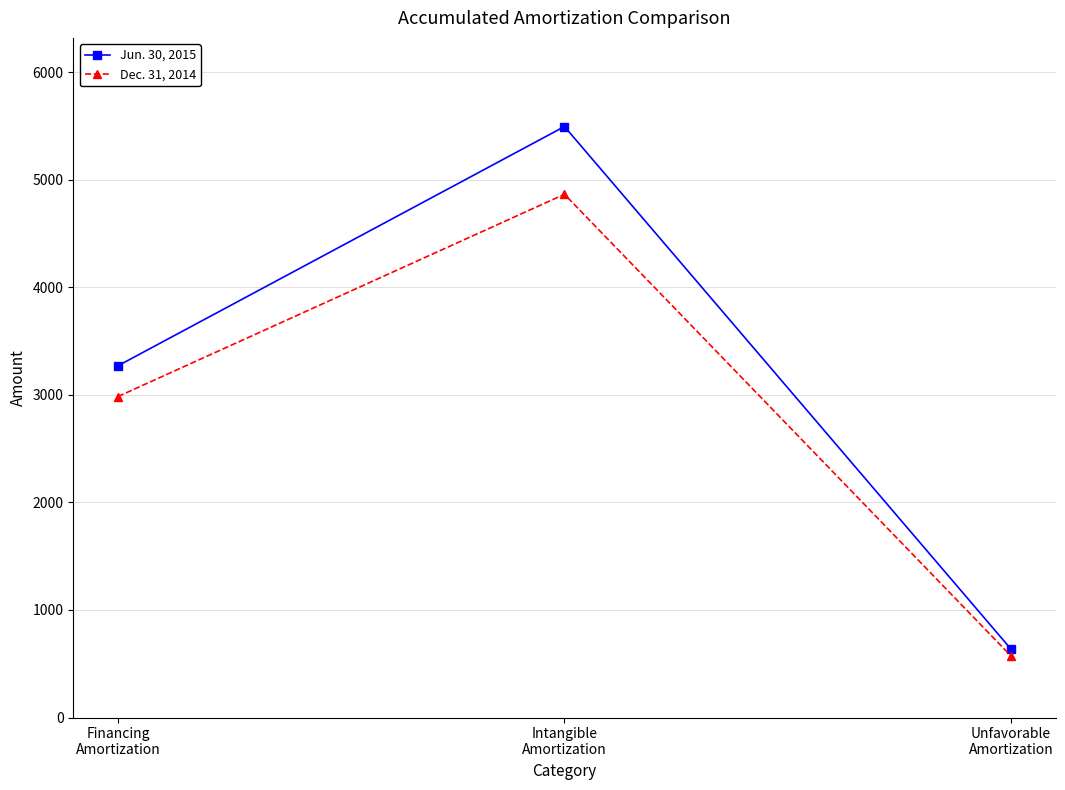

What is the total value across all series at Financing
Amortization?

6256